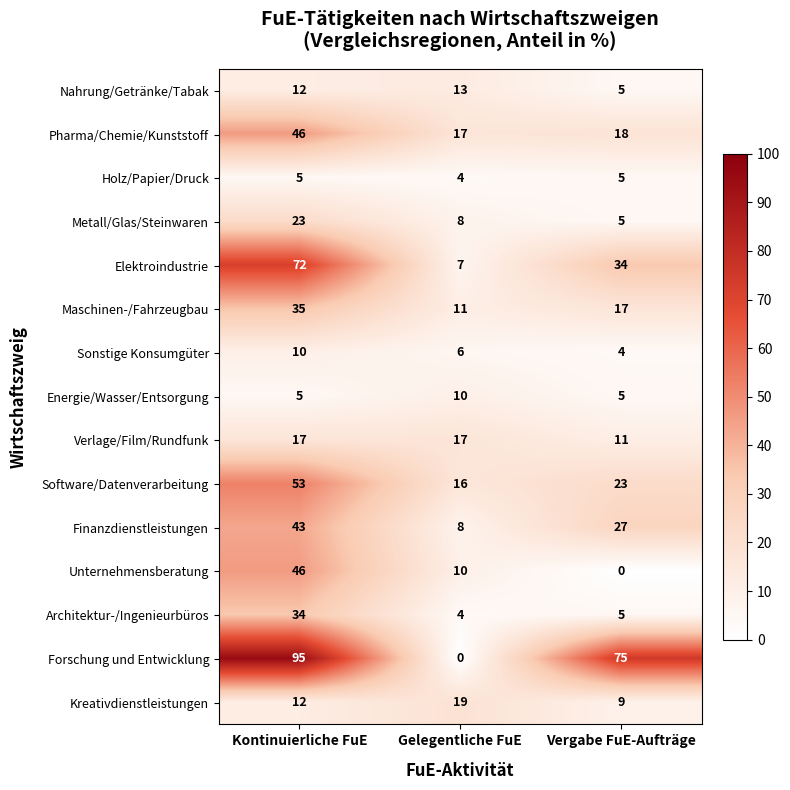

The Forschung und Entwicklung series shows 75 at Vergabe FuE-Aufträge. True or false?

True